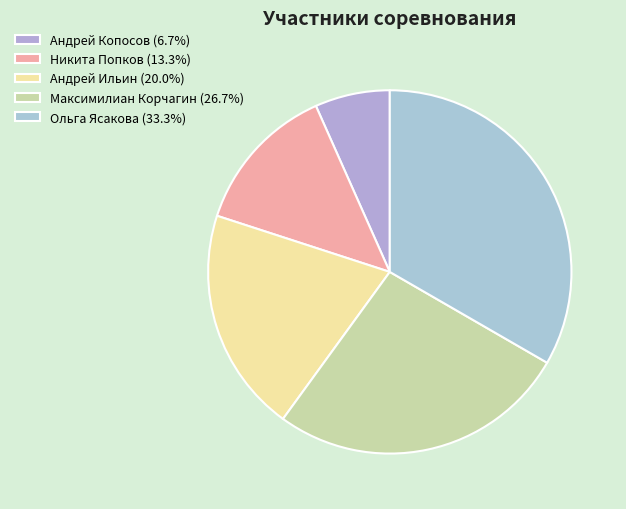

Count the number of slices in the pie.

5